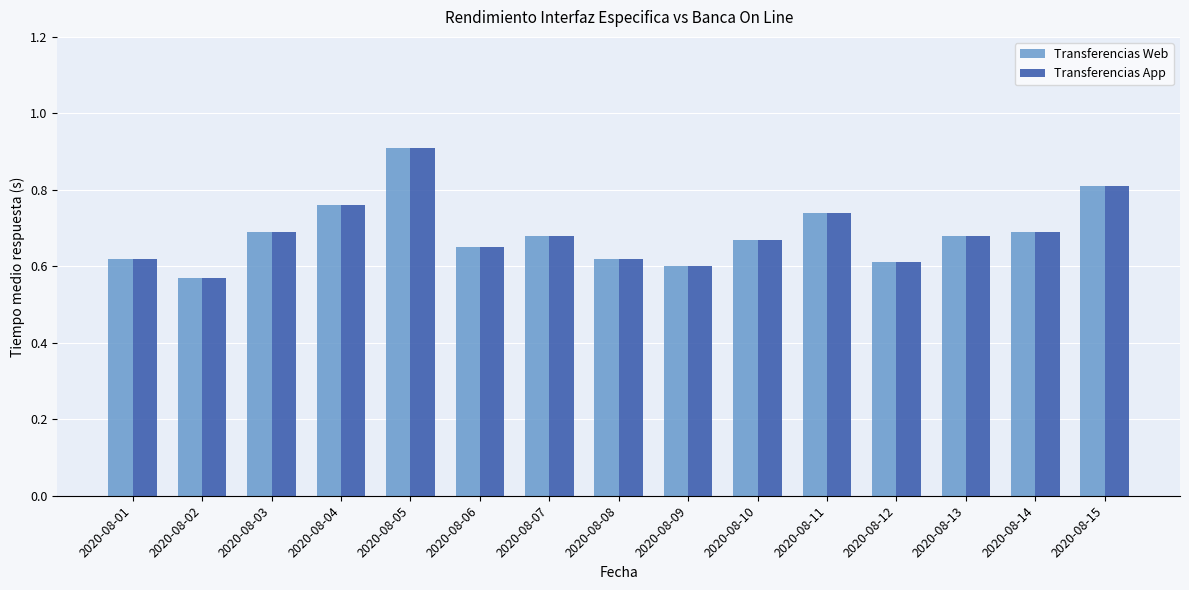

How many Transferencias Web values are between 0 and 1?

15